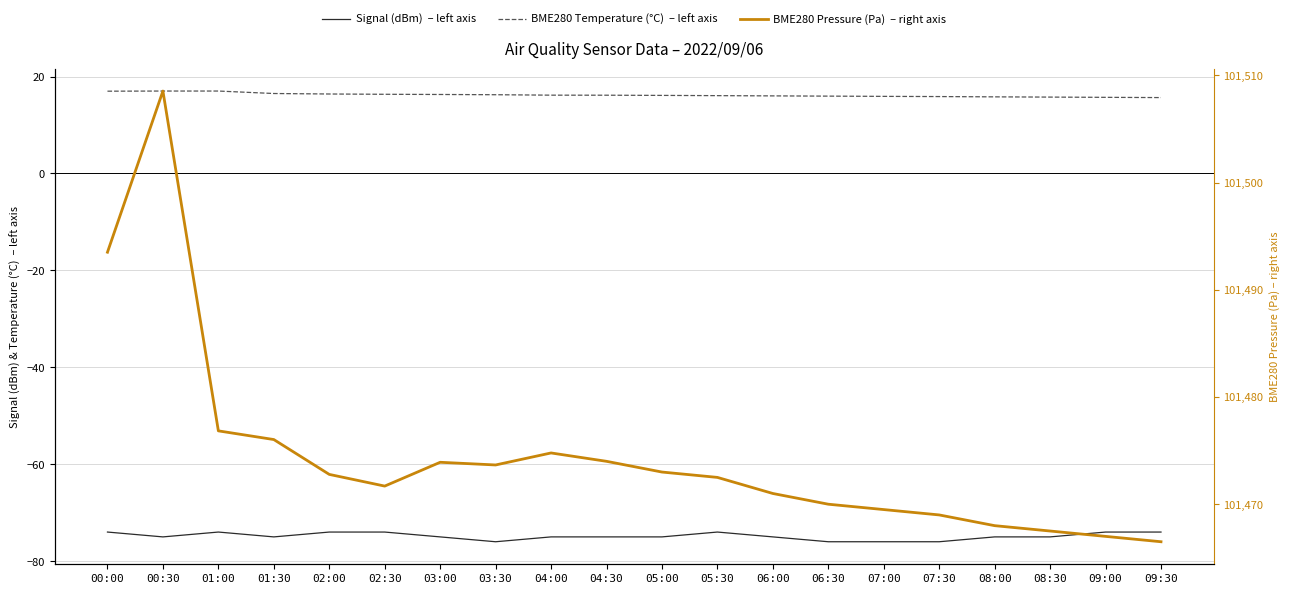

Count the Signal (dBm)  – left axis values in the range -75 to -74.

16